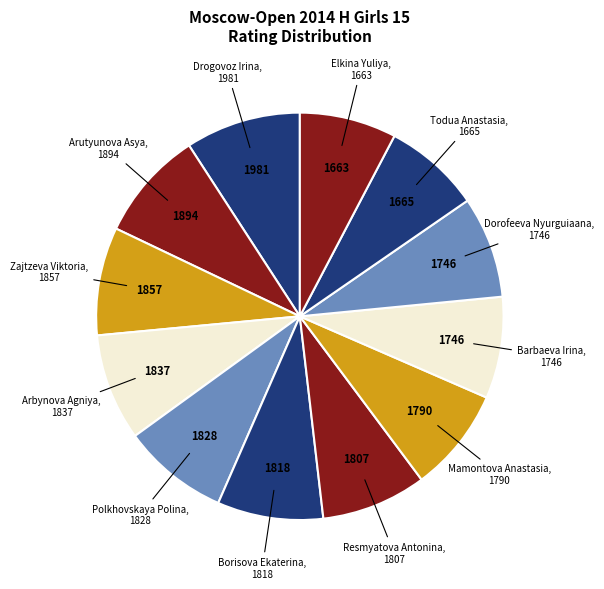

To the nearest percent, what is the difference between the largest and smallest slice percentages?

1%